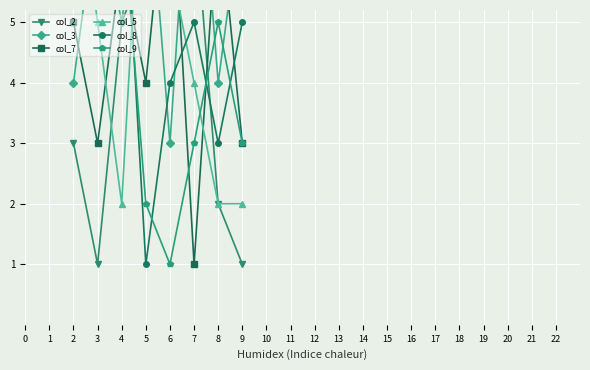

What is the difference between the highest and lowest values at 6?

5